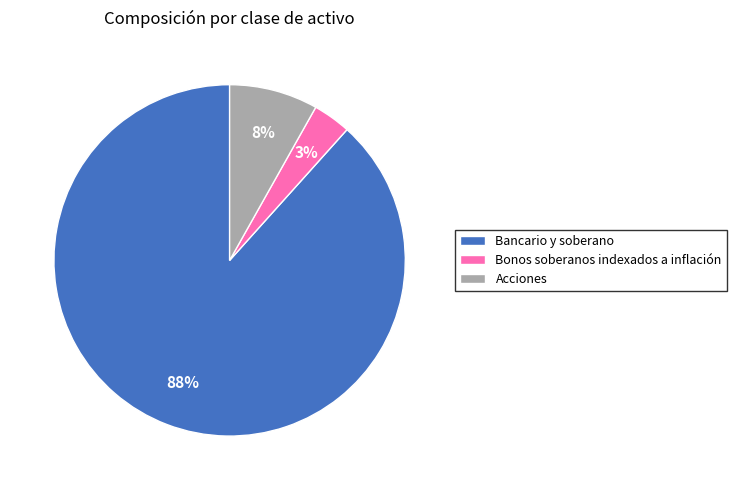

Is it true that Bancario y soberano is 88% of the pie?

True